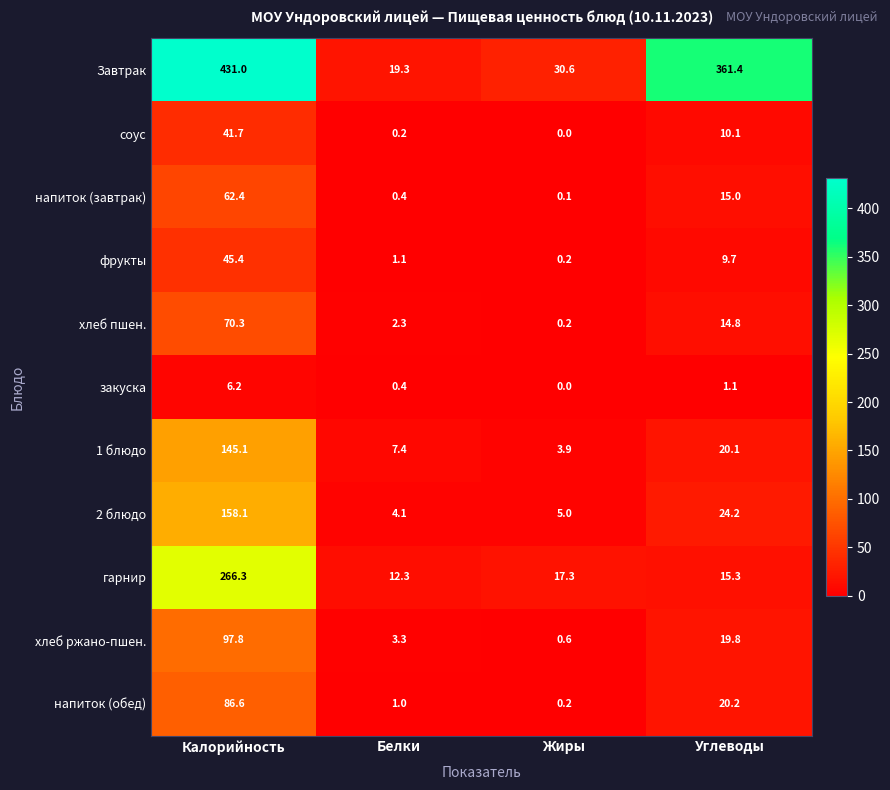

Which series changed the most between Калорийность and Белки?

Завтрак